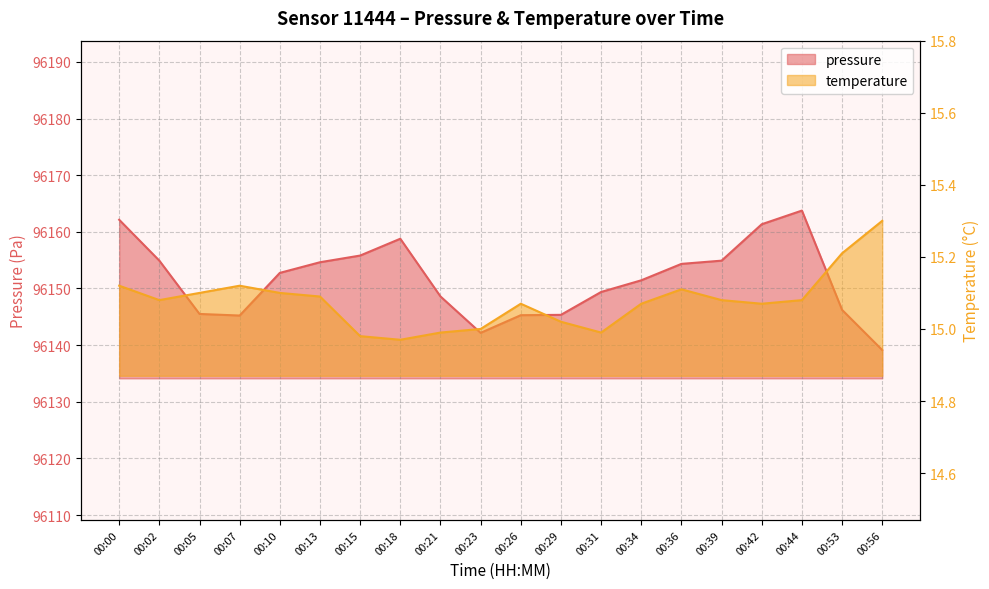

The temperature series shows 7.7 at 00:23. True or false?

False